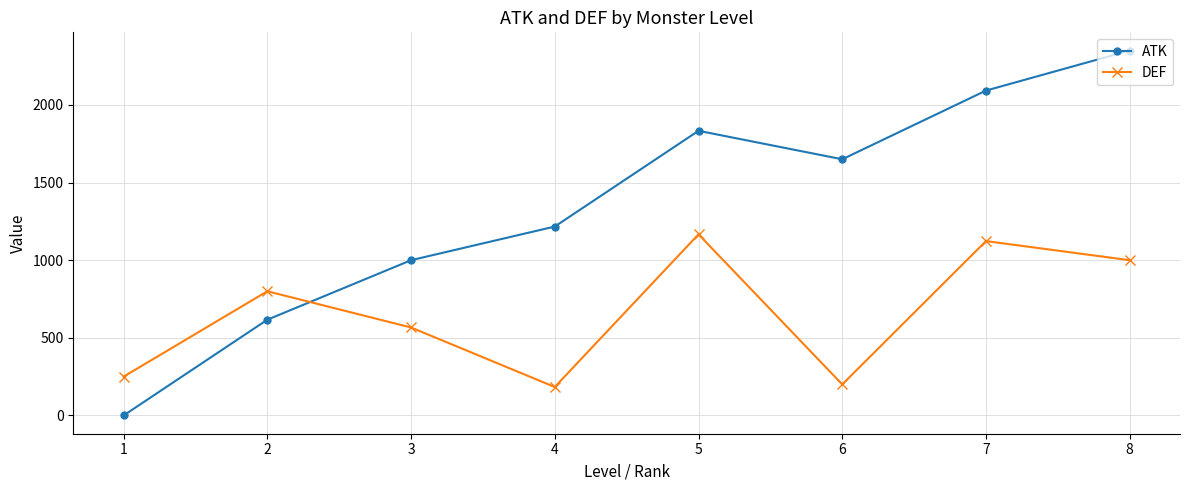

Where is the first local minimum for DEF?

4